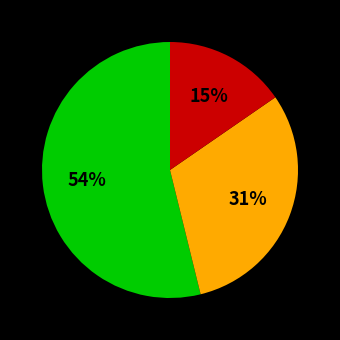

To the nearest percent, what is the average slice percentage?

33%